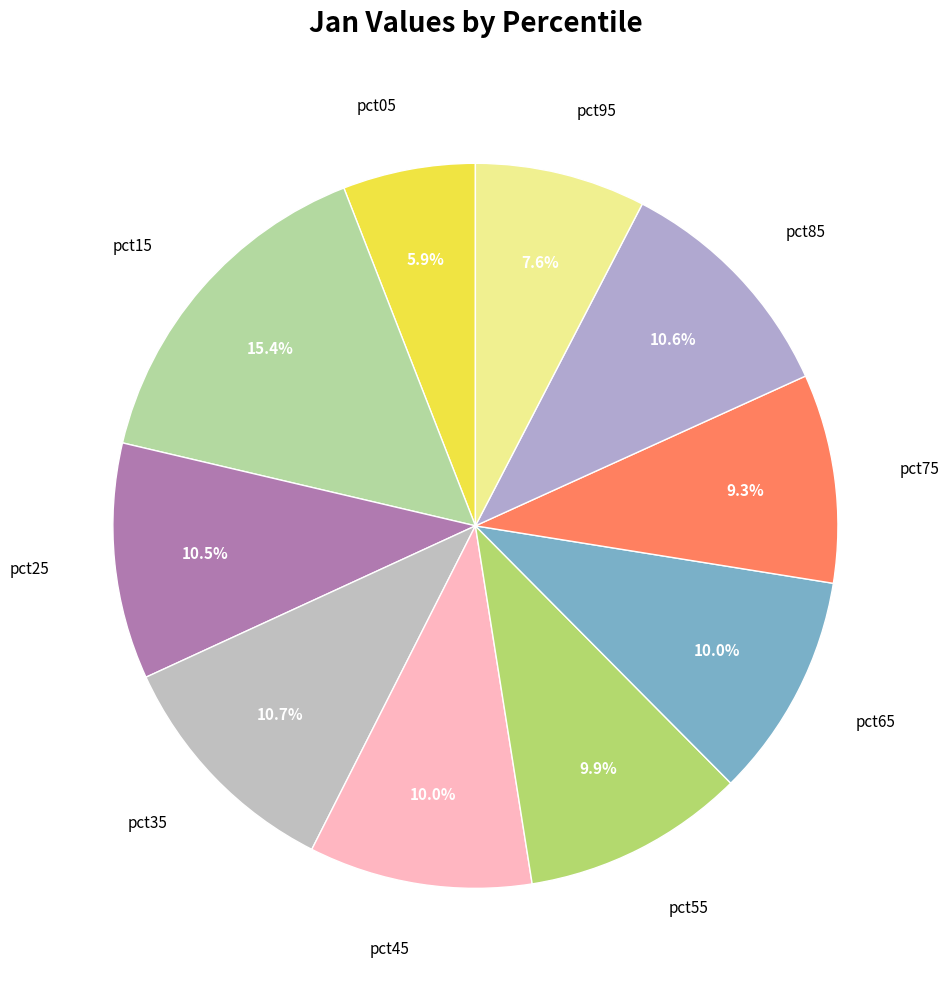

The pct65 slice represents 23% of the pie. True or false?

False